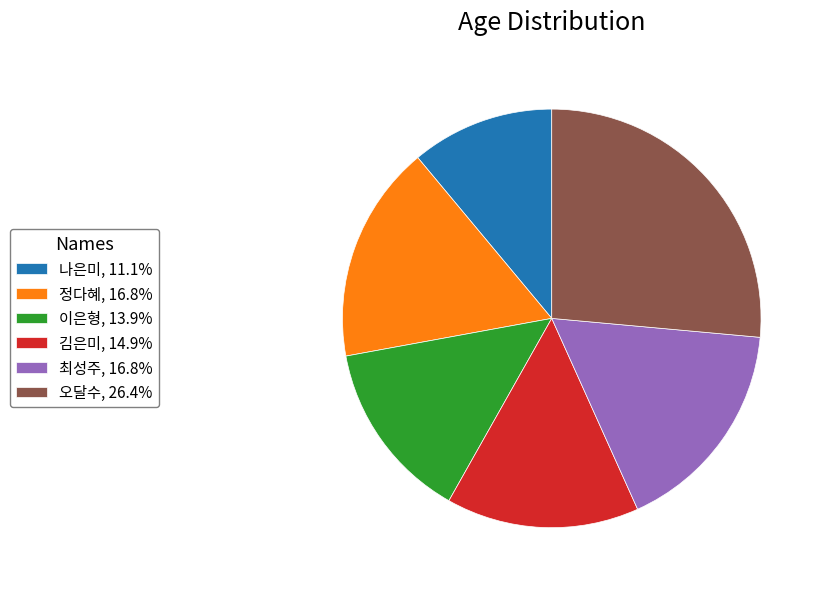

Is the sum of 나은미 and 김은미 greater than half?

No